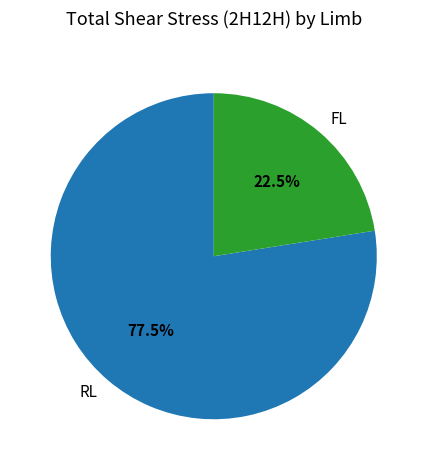

Combined, what portion of the pie is FL and RL?

100.0%